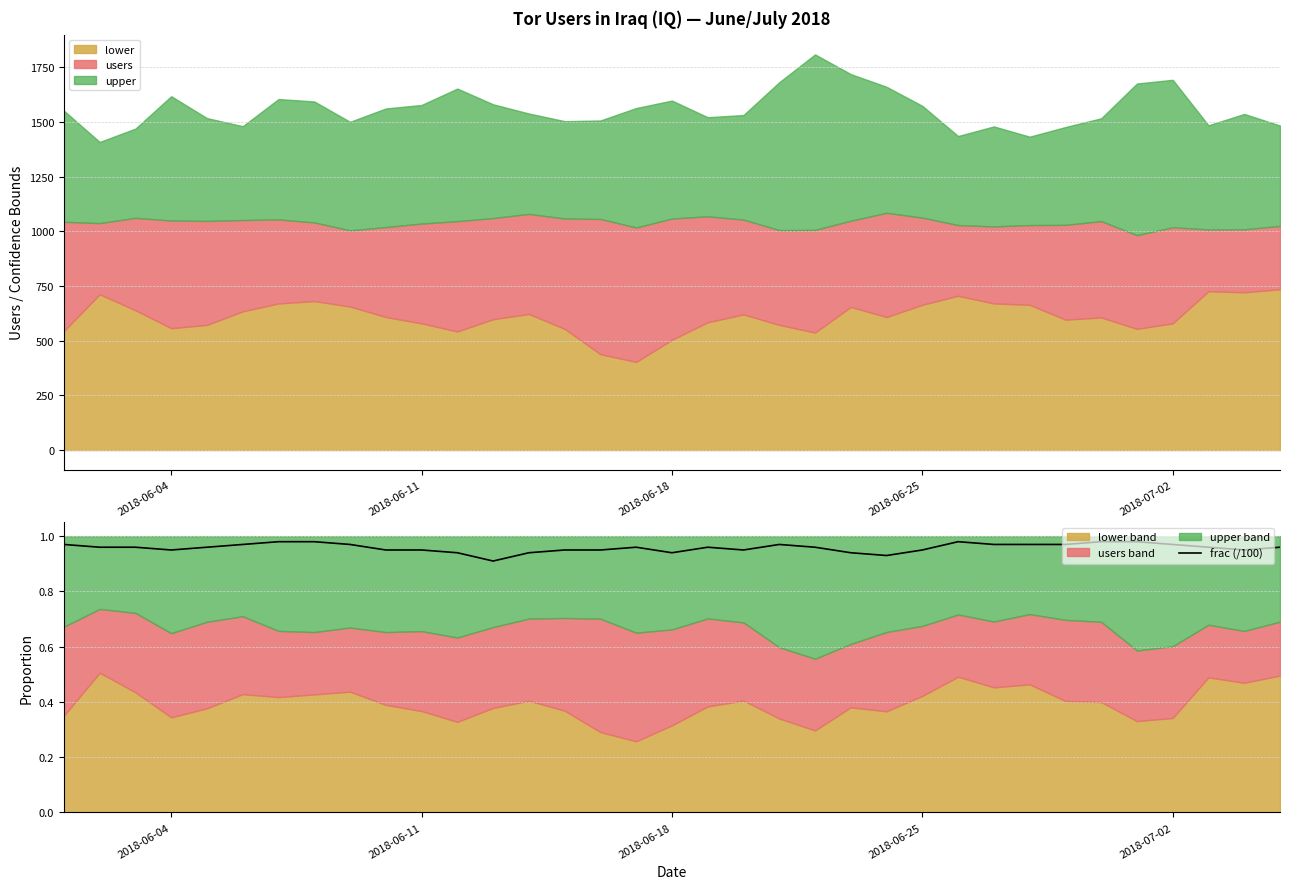

What is the lowest value of the lower series?

403